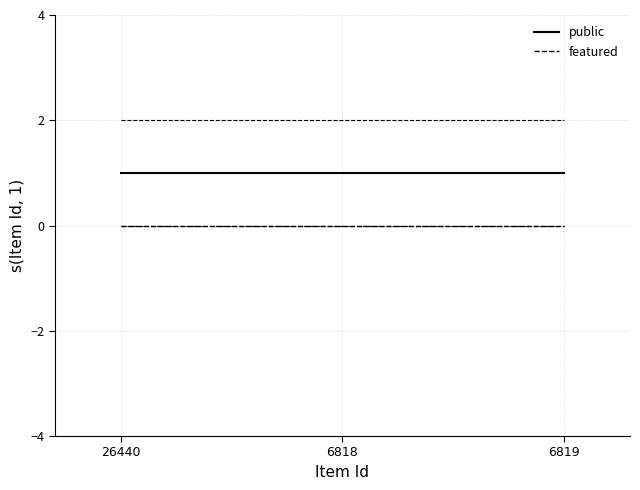

What is the highest value of the public series?

1